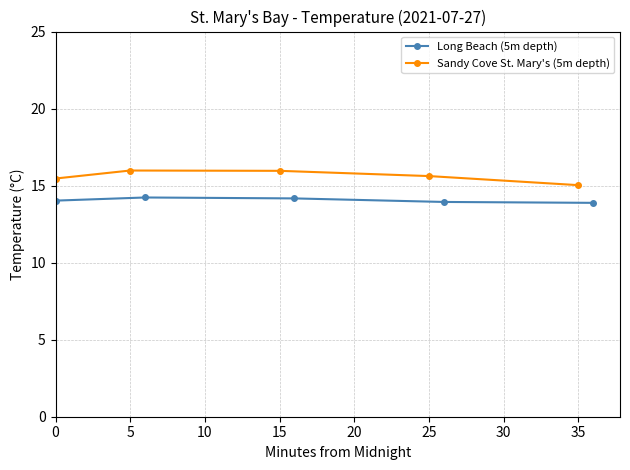

What is the smallest value displayed?

13.9